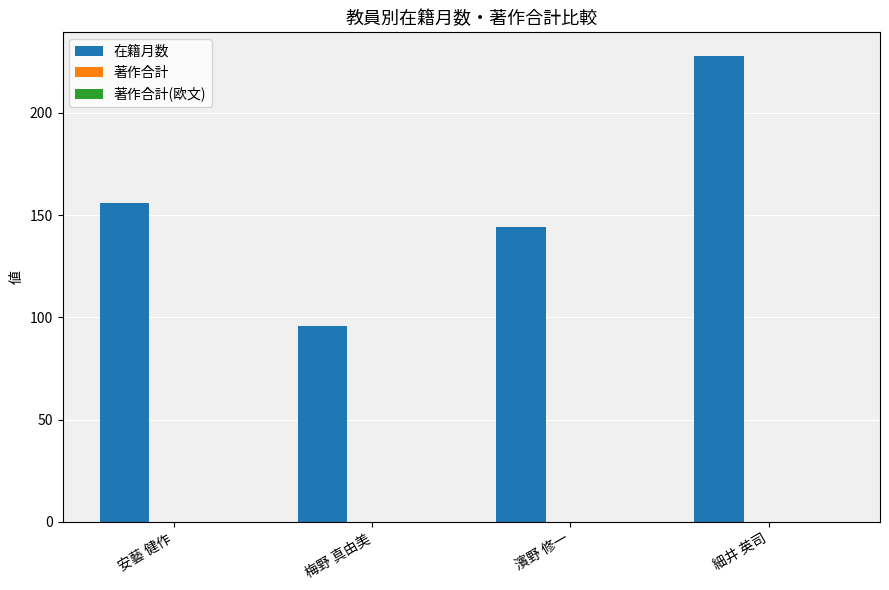

At which label is the value closest to 162?

安藝 健作